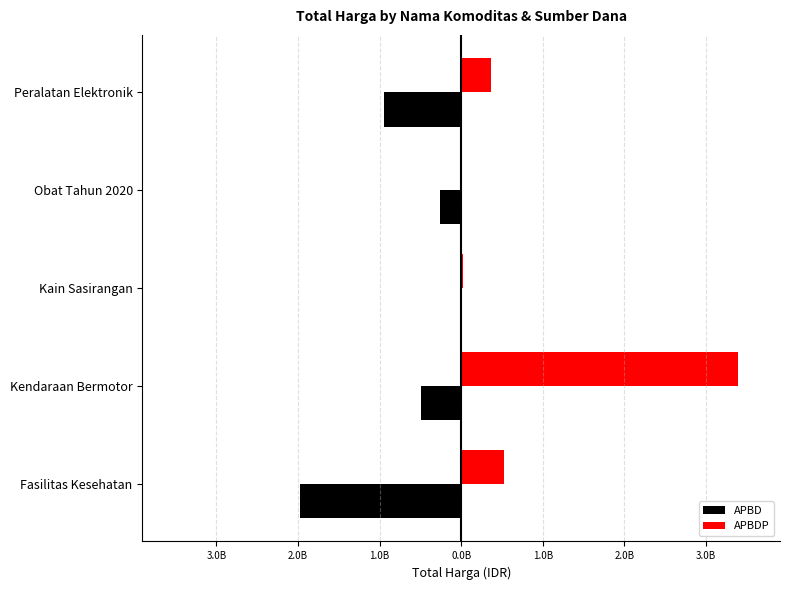

What are all the series names shown in the legend?

APBD, APBDP